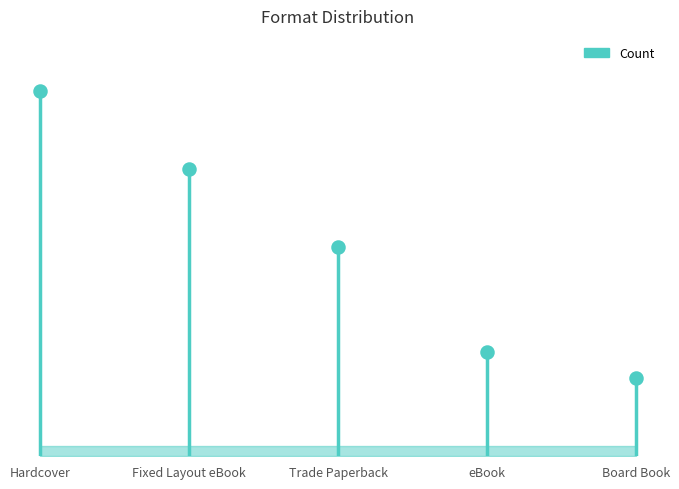

What is the change in value from Trade Paperback to eBook?

-4